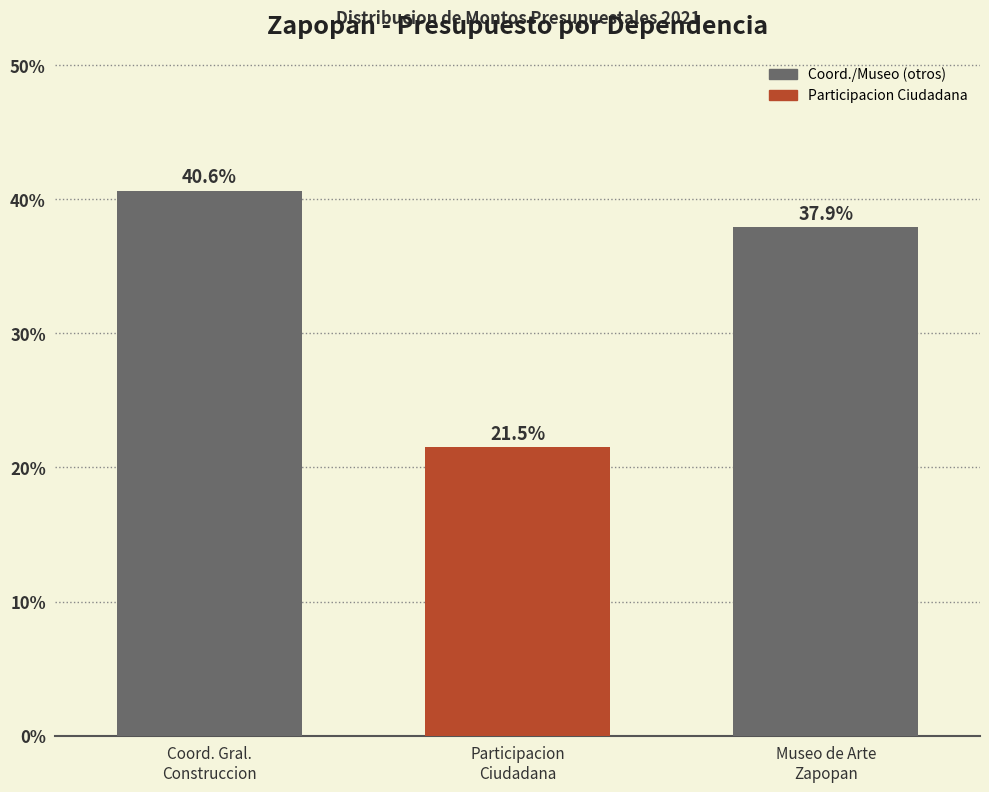

What is the difference between the values at Coord. Gral.
Construccion and Museo de Arte
Zapopan?

2.7